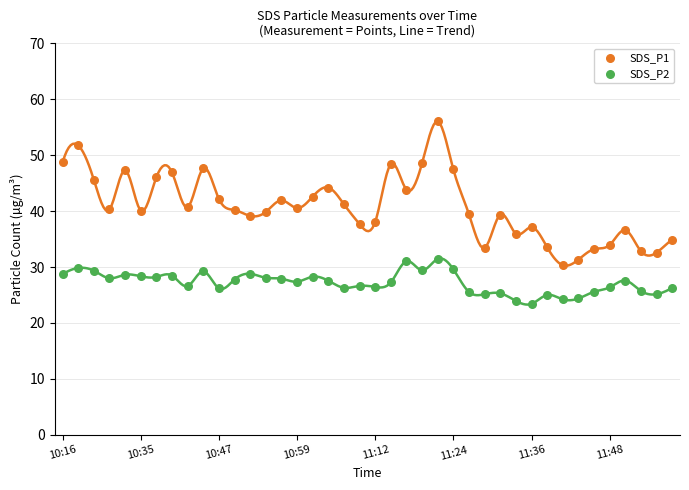

What are all the series names shown in the legend?

SDS_P1, SDS_P2